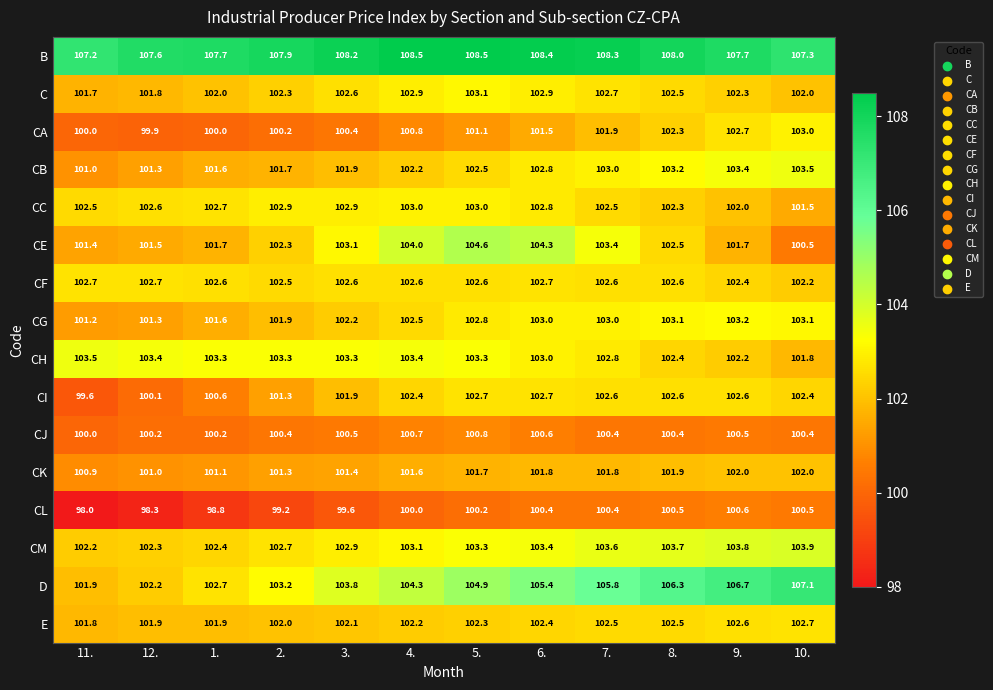

At which label is E closest to 102?

2.